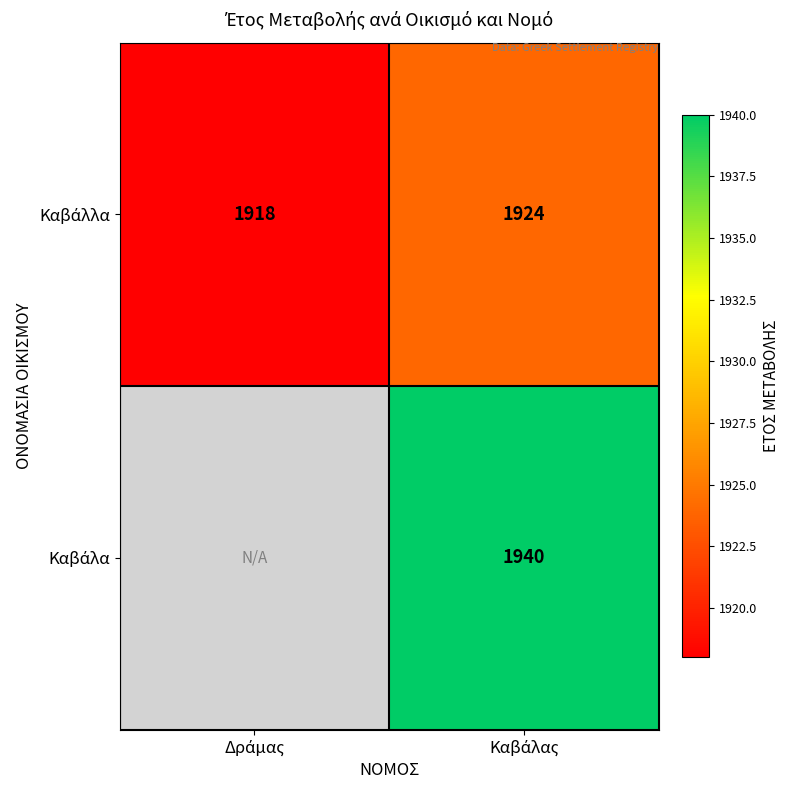

Rank the series by their maximum value, from highest to lowest.

Καβάλα, Καβάλλα